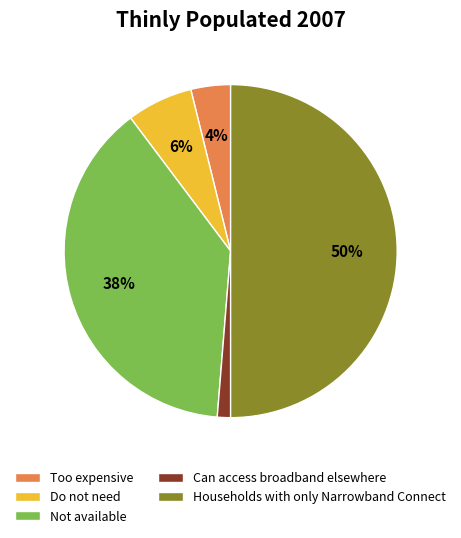

How many segments does this pie chart have?

5